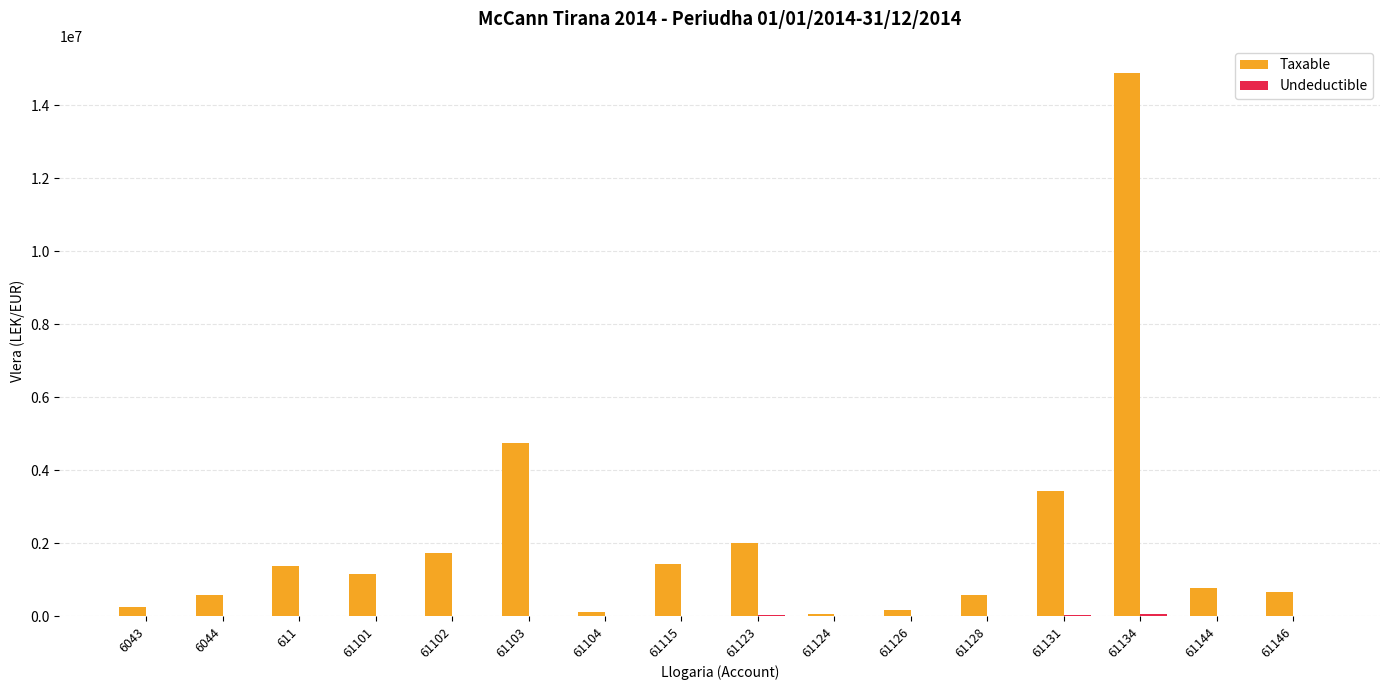

What is the sum of all Taxable values?

33897289.5